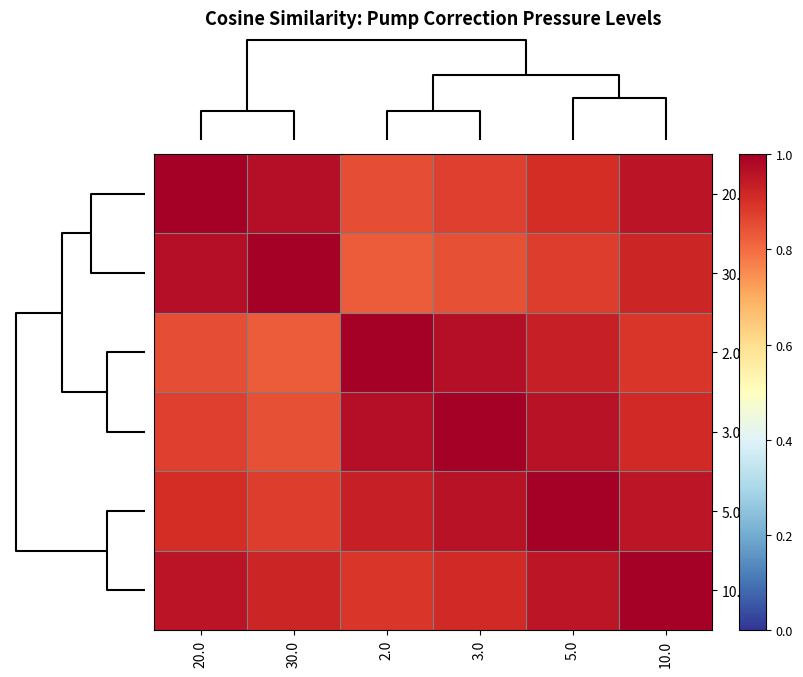

What is the spread (max minus min) of values at 20.0?

0.2